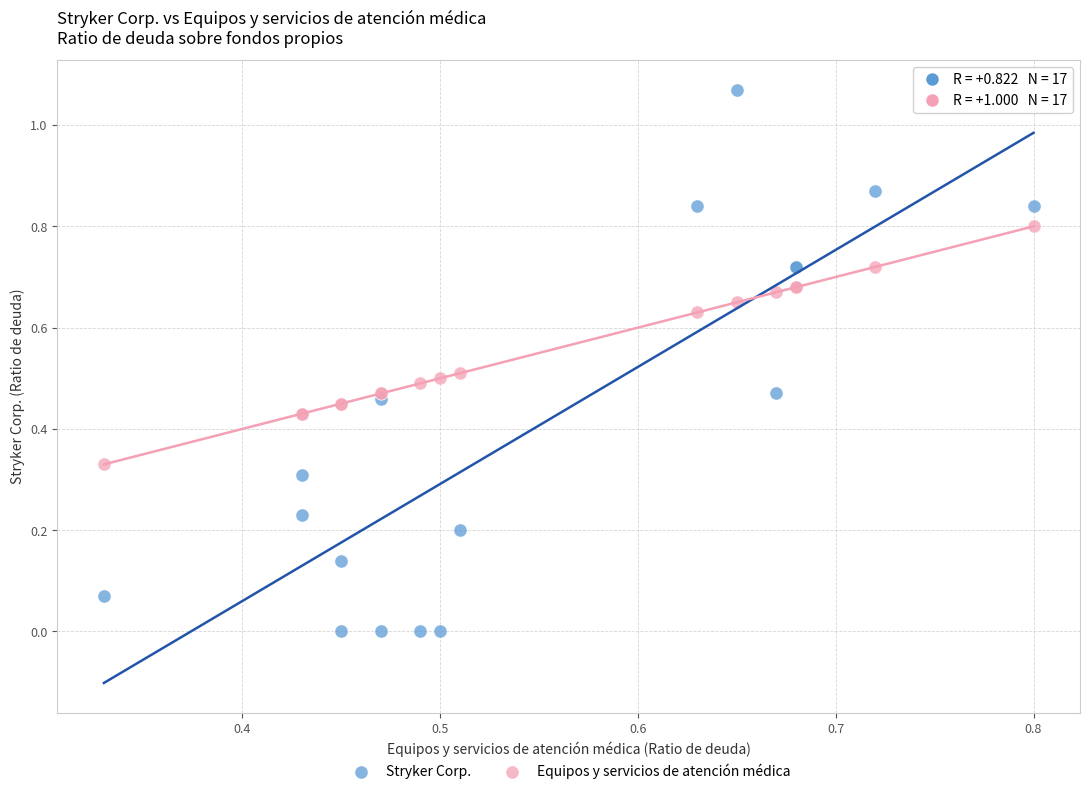

Which series contains the lowest Y value?

Stryker Corp.